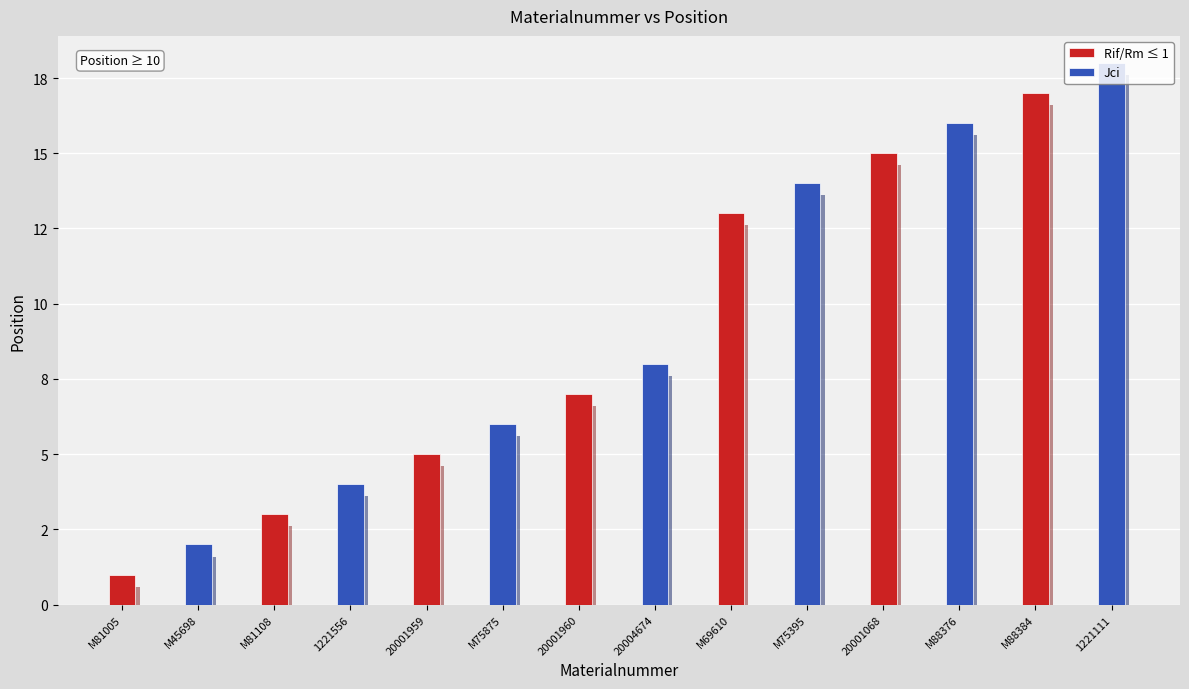

Reading left to right, what are all the values shown in this chart?

Rif/Rm ≤ 1: M81005=1	M45698=0	M81108=3	1221556=0	20001959=5	M75875=0	20001960=7	20004674=0	M69610=13	M75395=0	20001068=15	M88376=0	M88384=17	1221111=0
Jci: M81005=0	M45698=2	M81108=0	1221556=4	20001959=0	M75875=6	20001960=0	20004674=8	M69610=0	M75395=14	20001068=0	M88376=16	M88384=0	1221111=18